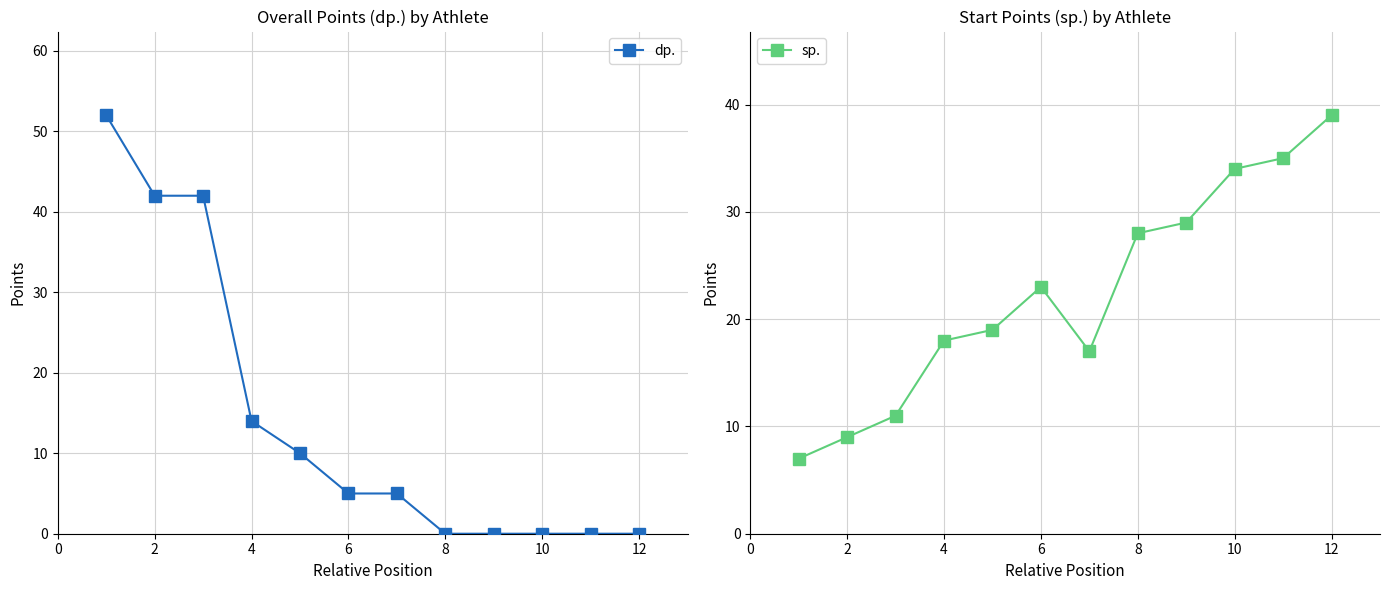

What are all the series names shown in the legend?

dp., sp.